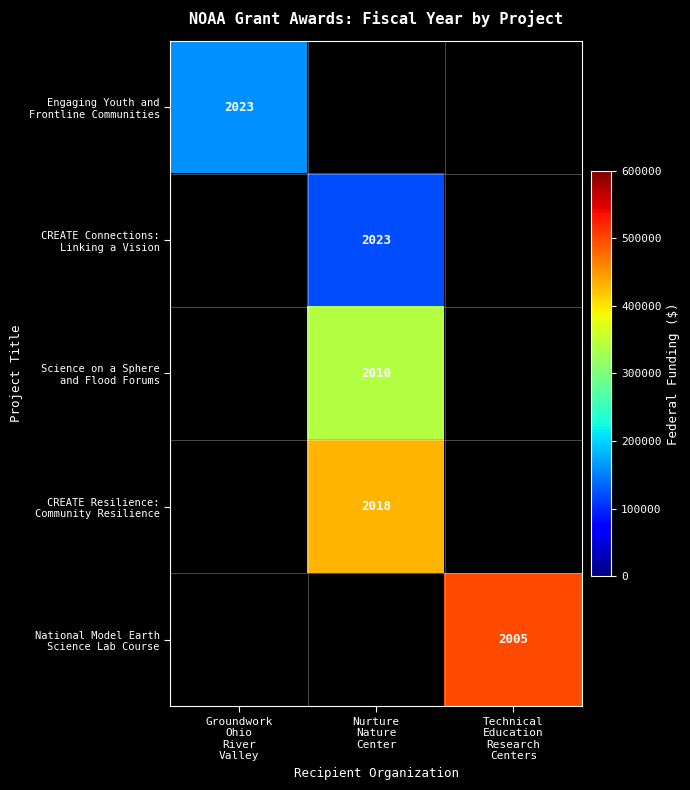

True or false: CREATE Connections: Linking a Vision has a value of 80260.9 at Nurture Nature Center.

False